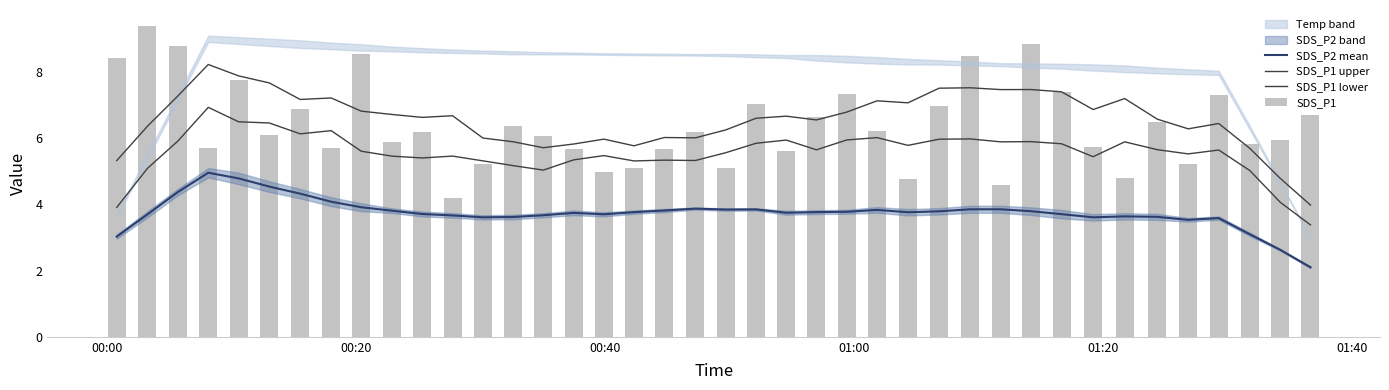

What is the greatest value displayed?

9.4